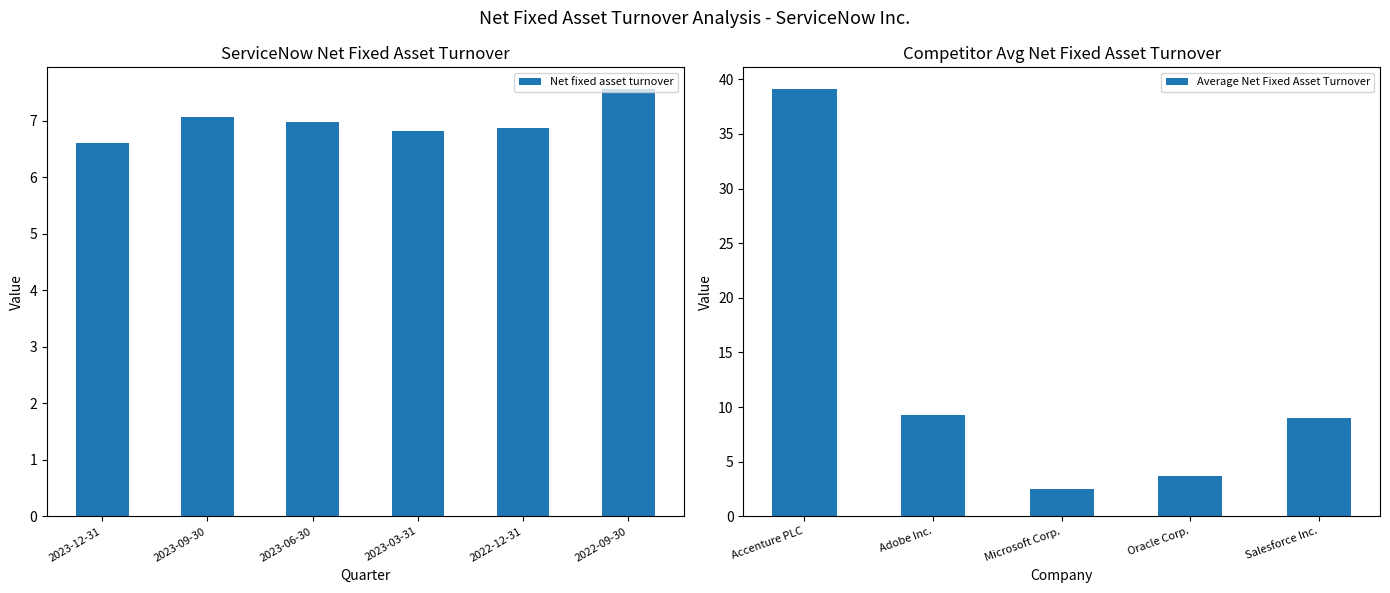

What is the label of the 3rd bar from the left?

2023-06-30